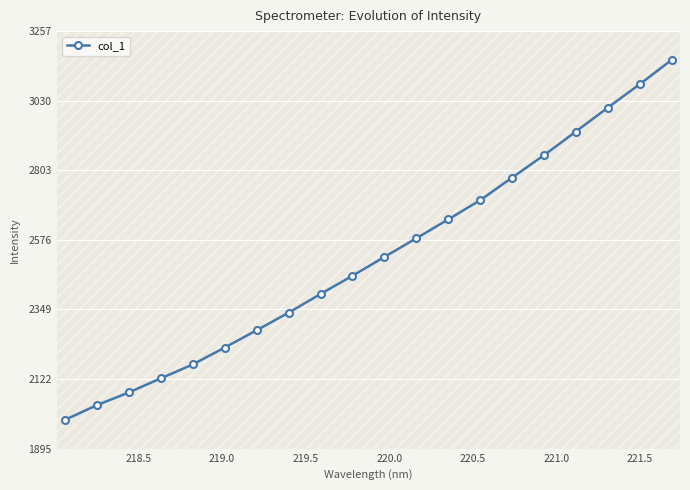

True or false: the data has more than 0 interior local peaks.

False